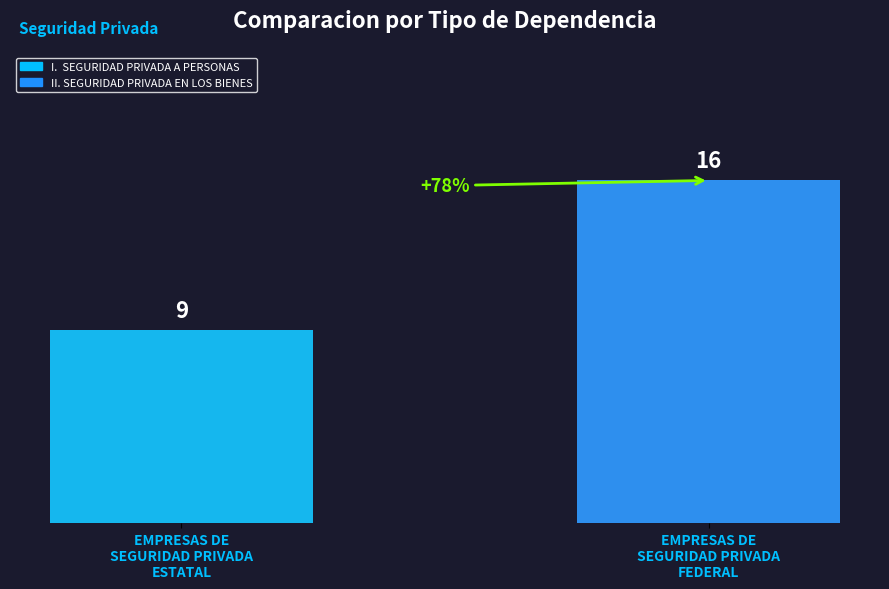

Which label corresponds to the smallest value in the chart?

I.  SEGURIDAD PRIVADA A PERSONAS